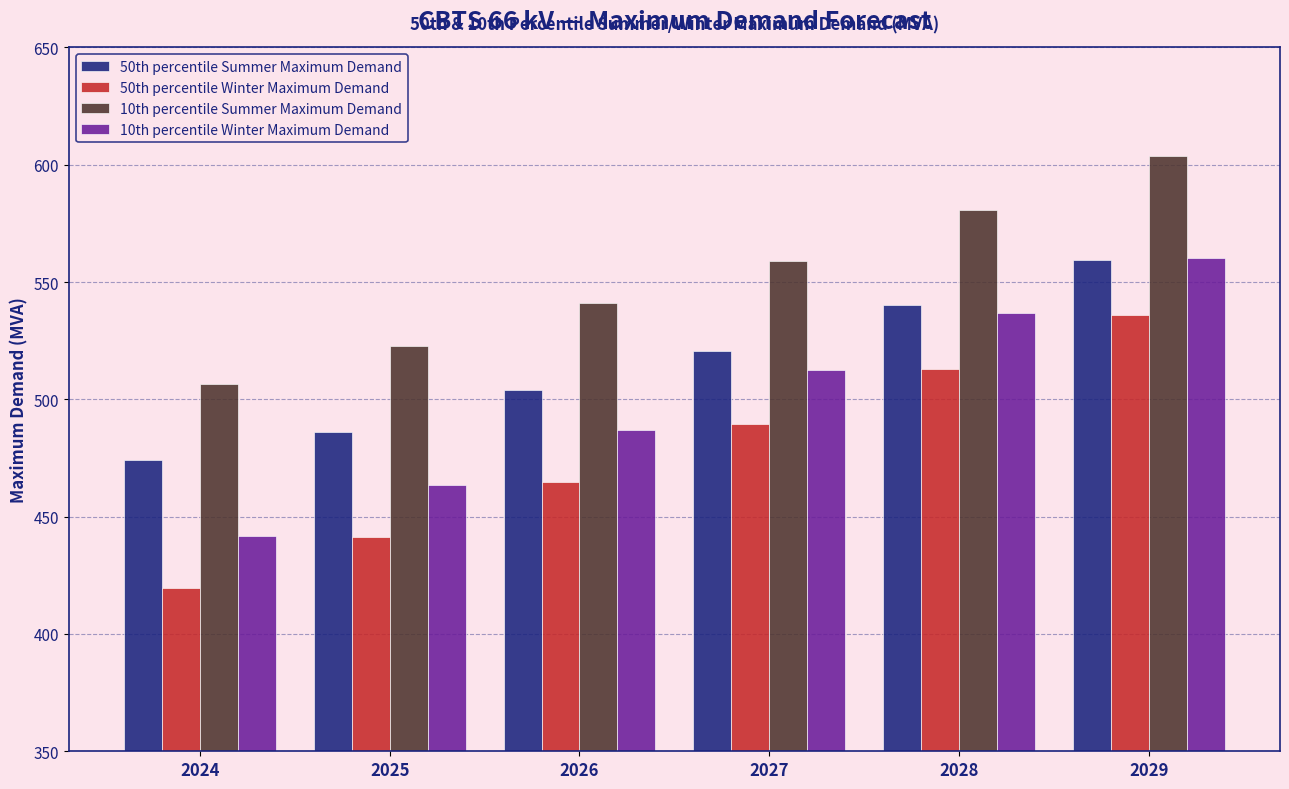

List the series in order of their overall mean, lowest first.

50th percentile Winter Maximum Demand, 10th percentile Winter Maximum Demand, 50th percentile Summer Maximum Demand, 10th percentile Summer Maximum Demand